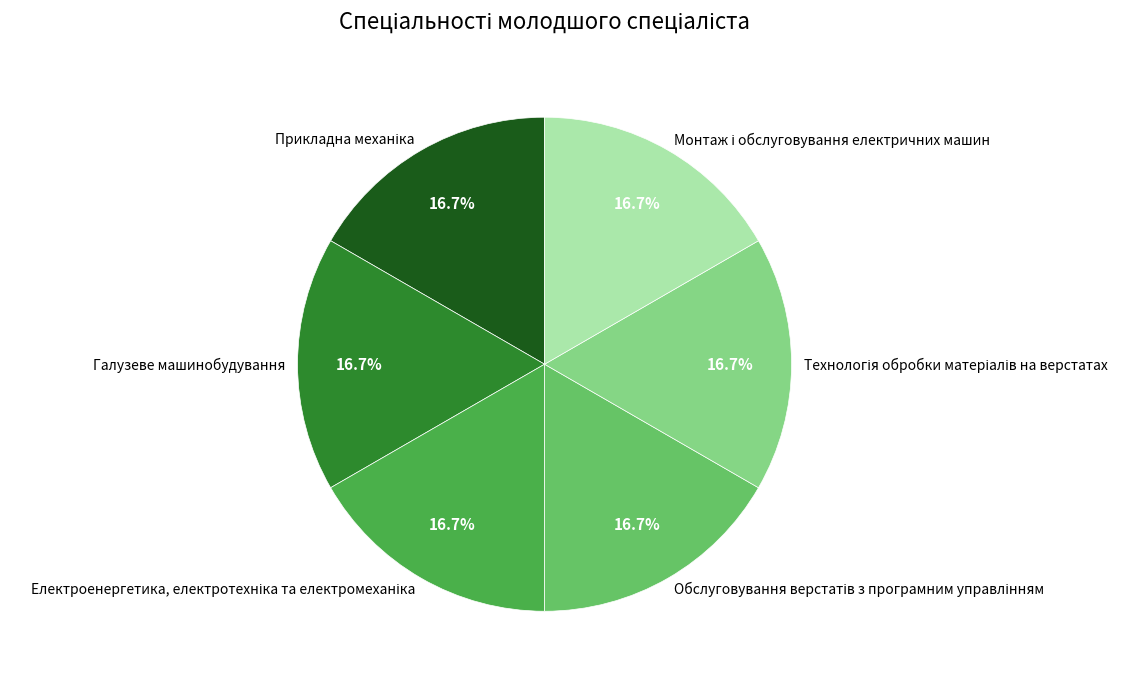

Is there a majority slice in this chart?

No